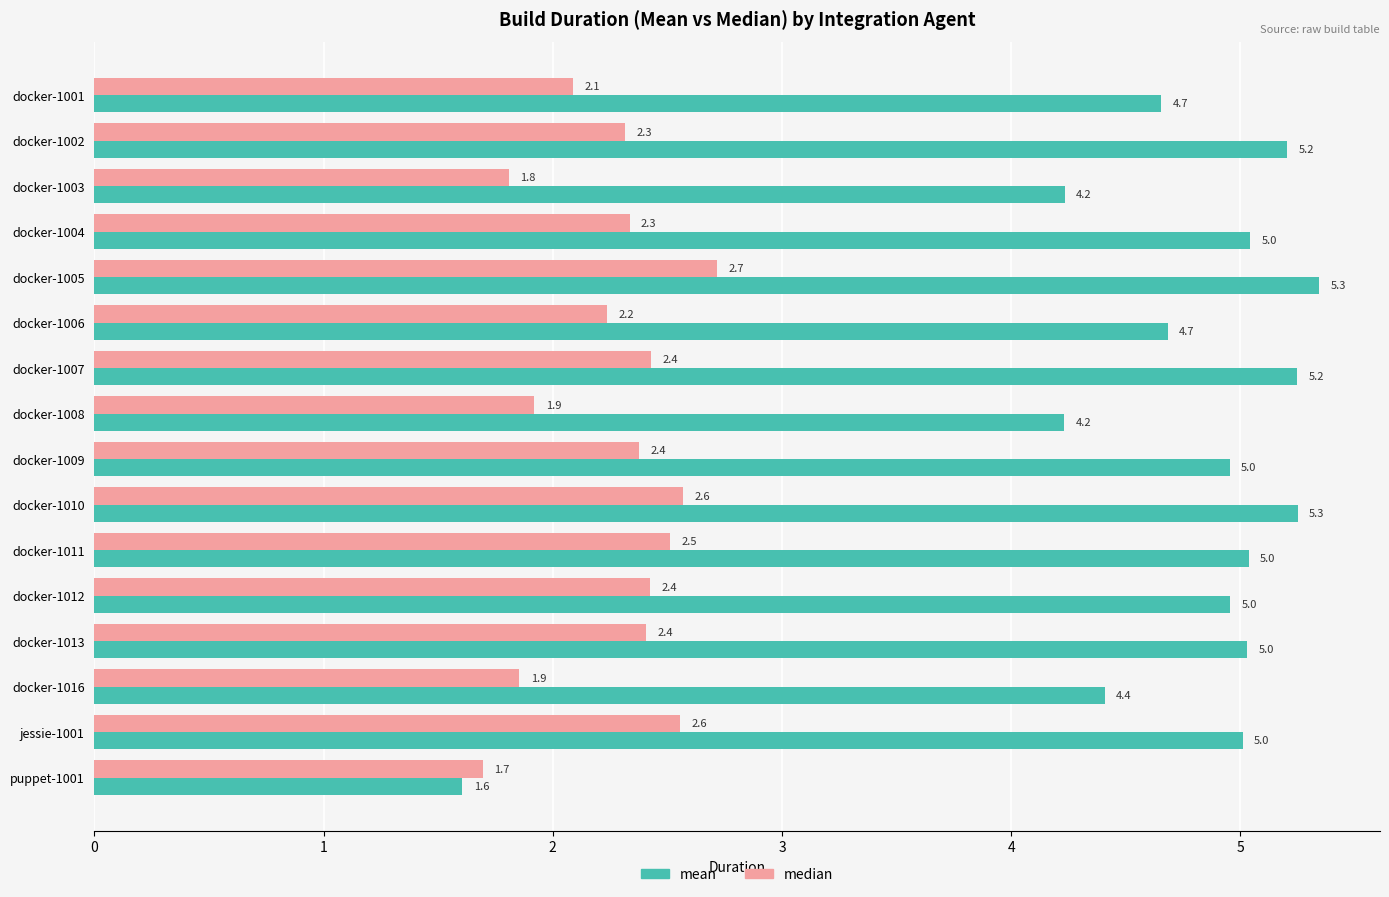

True or false: mean has a value of 5.3 at docker-1010.

True